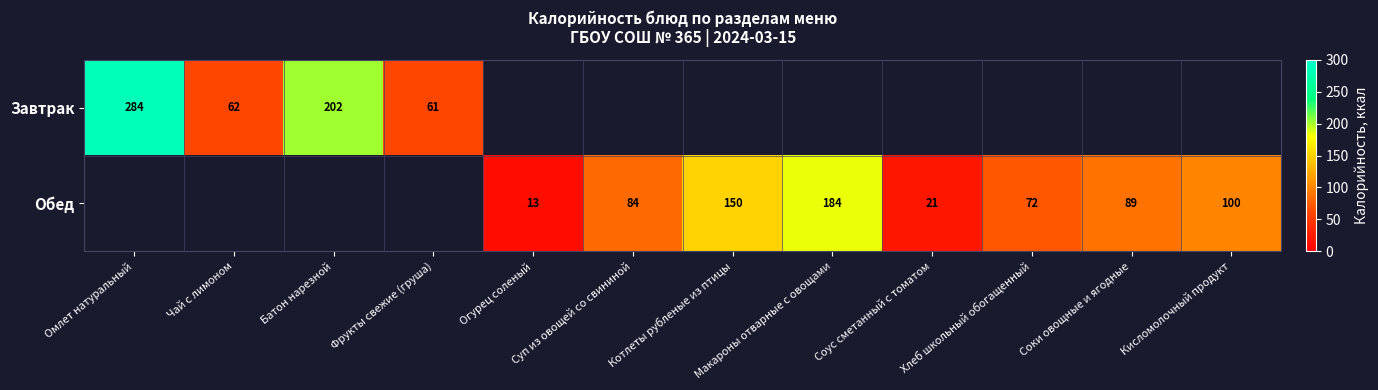

Which has a higher value, Кисломолочный продукт or Батон нарезной?

Батон нарезной